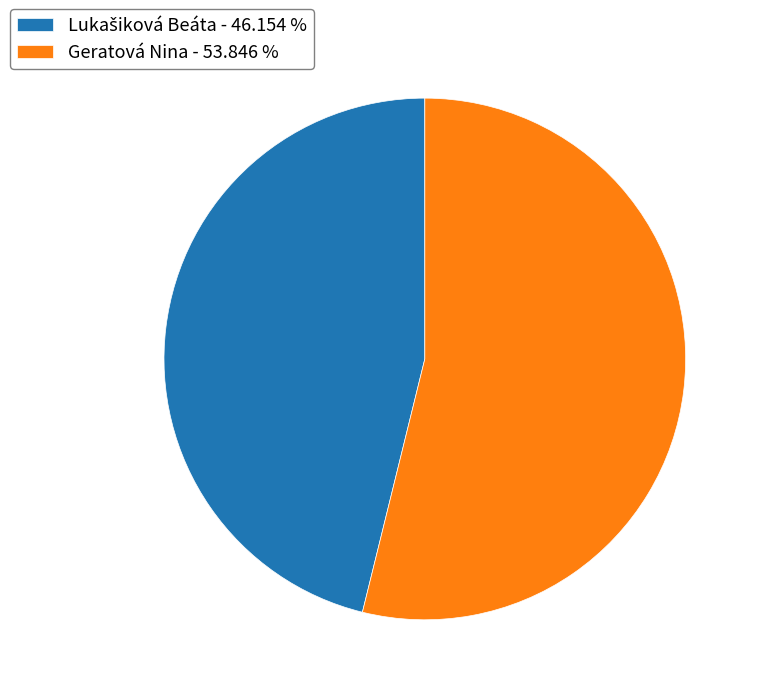

Is there a majority slice in this chart?

Yes